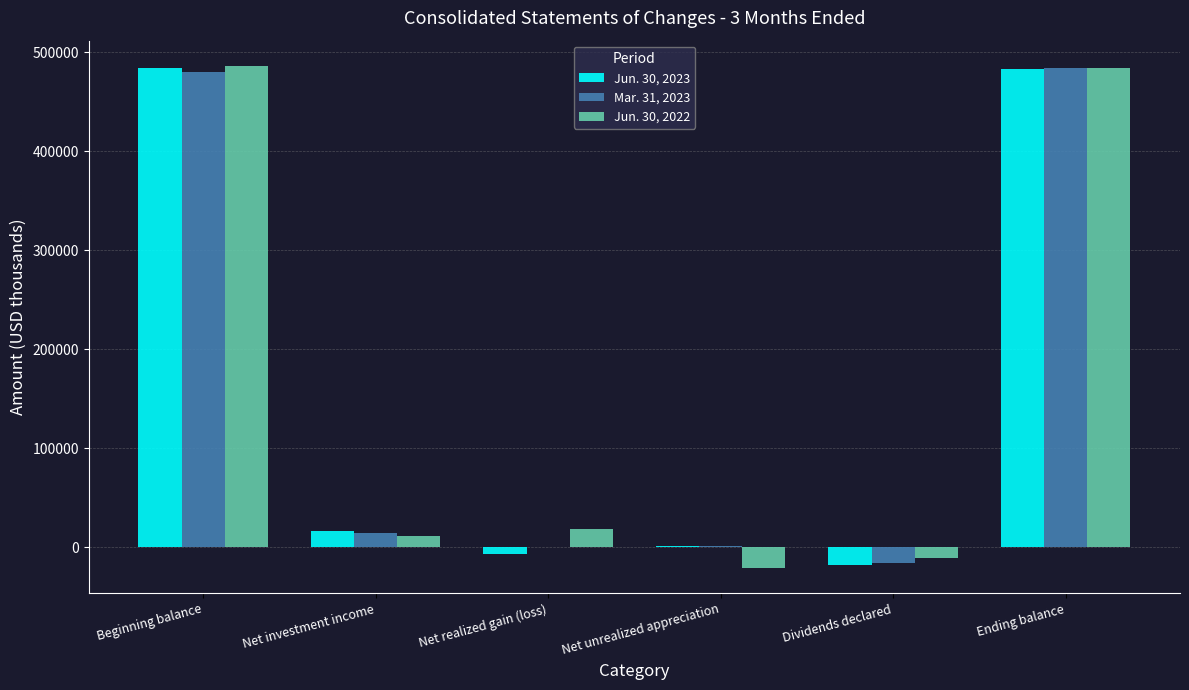

How many distinct data groups are displayed?

3